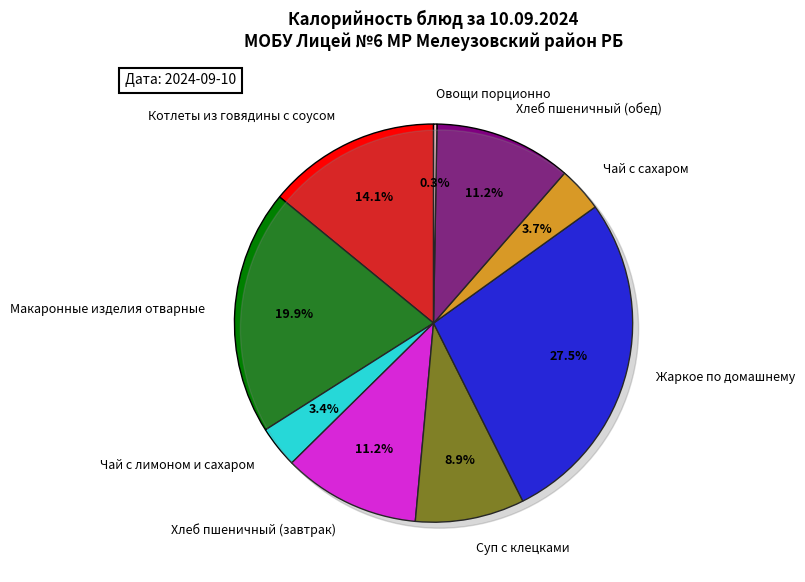

To the nearest percent, what percentage of the pie is Чай с сахаром?

4%